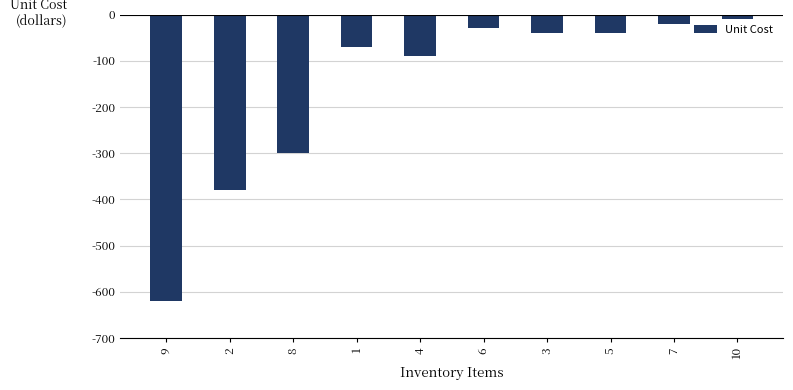

What position from the left is 7?

9